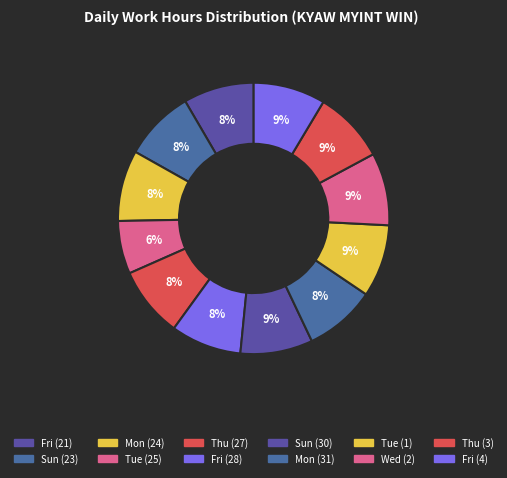

To the nearest percent, what percentage of the pie is Fri (4)?

9%